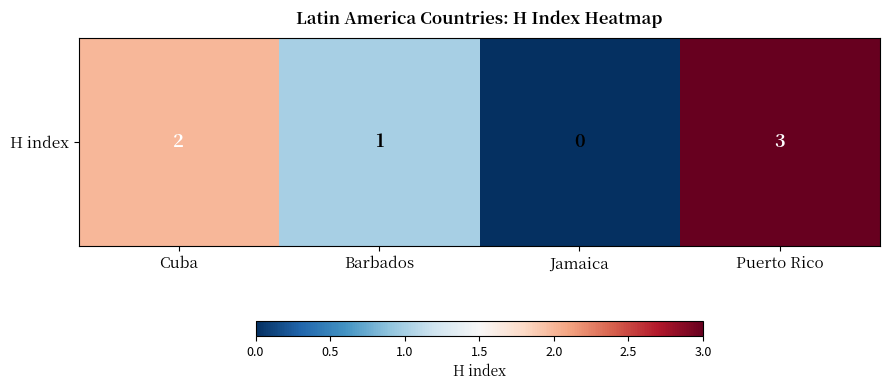

What is the approximate value at Puerto Rico?

3